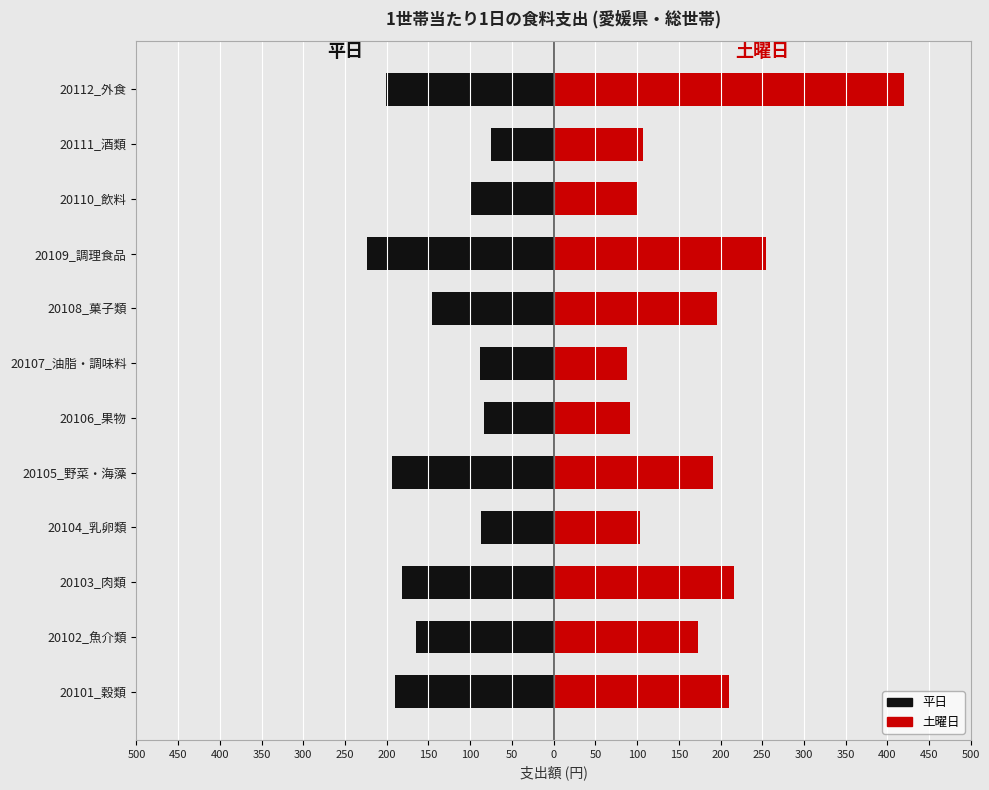

What are all the series names shown in the legend?

平日, 土曜日